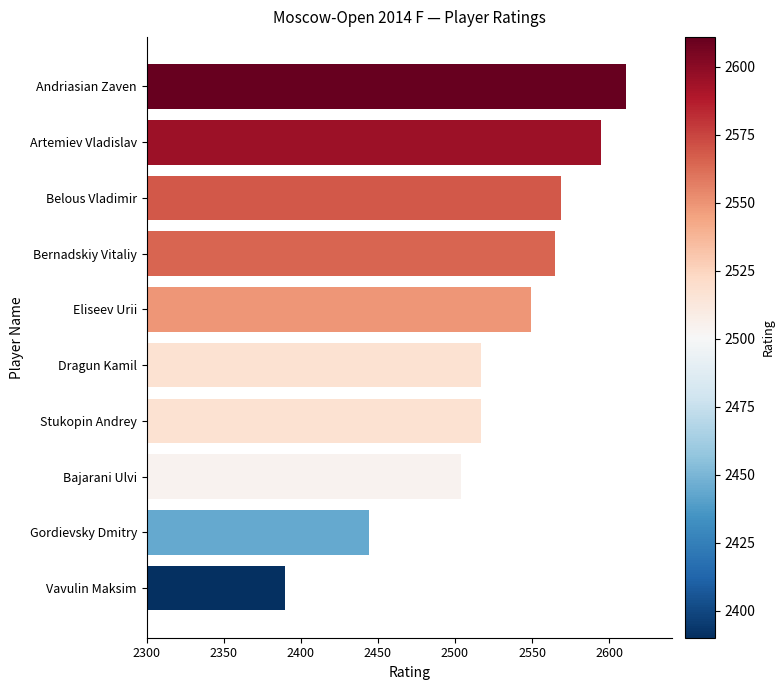

What is the difference between the second highest and second lowest values?

151